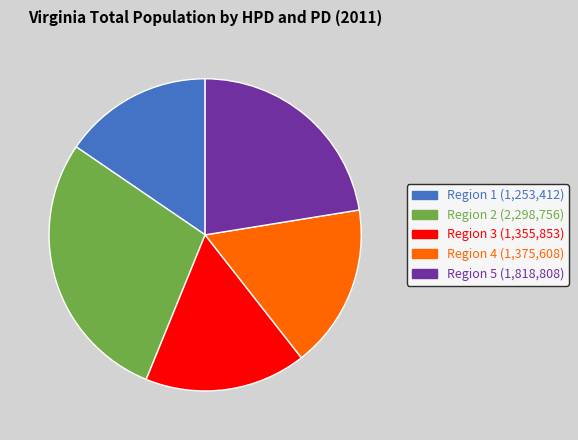

Is Region 2 (2,298,756) the majority of the pie?

No